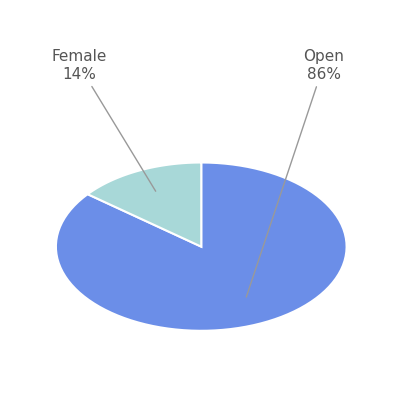

How many segments does this pie chart have?

2